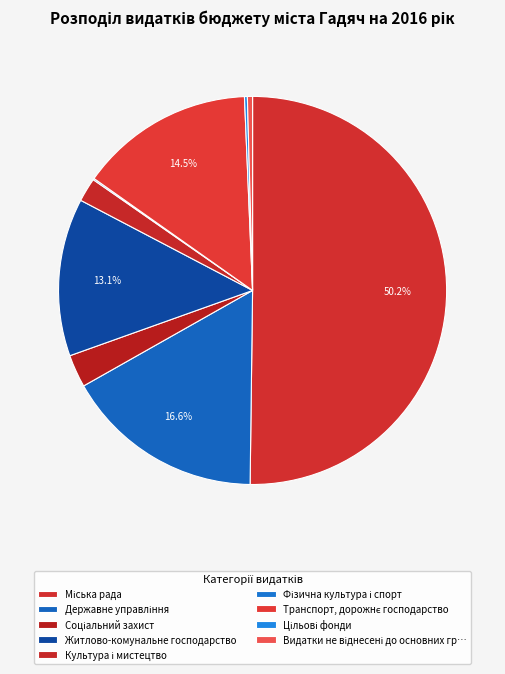

How many slices are in this pie chart?

9